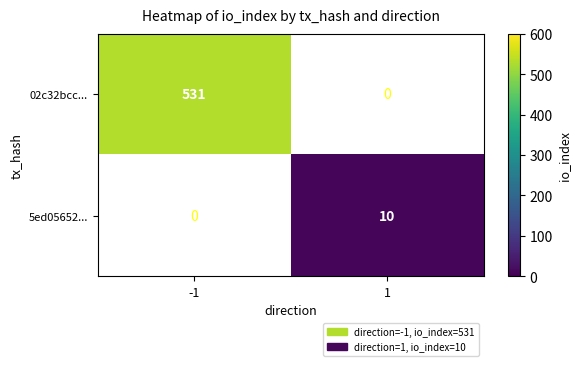

True or false: 02c32bcc... has a value of 296 at -1.

False